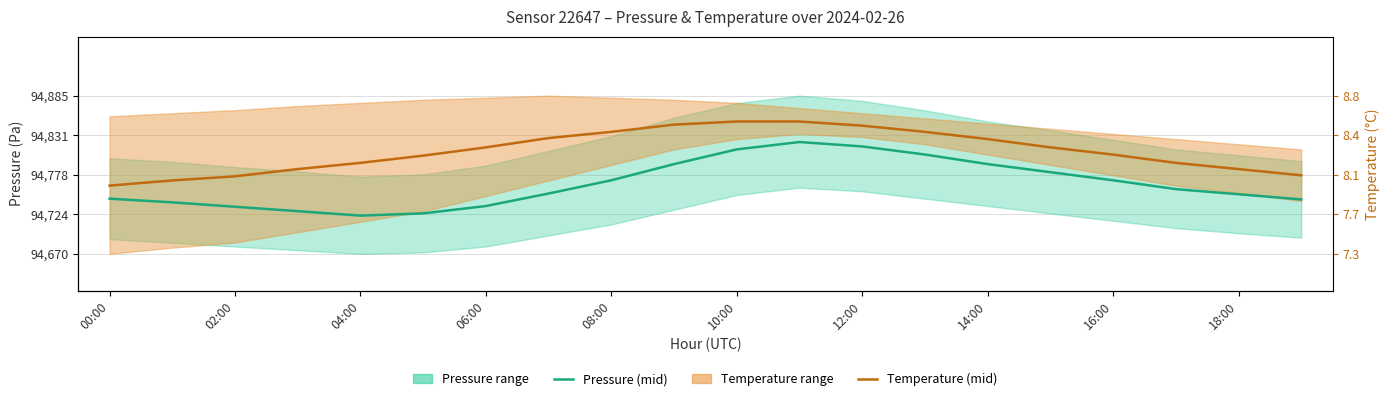

Where is Pressure (mid) nearest to the value 94772?

08:00